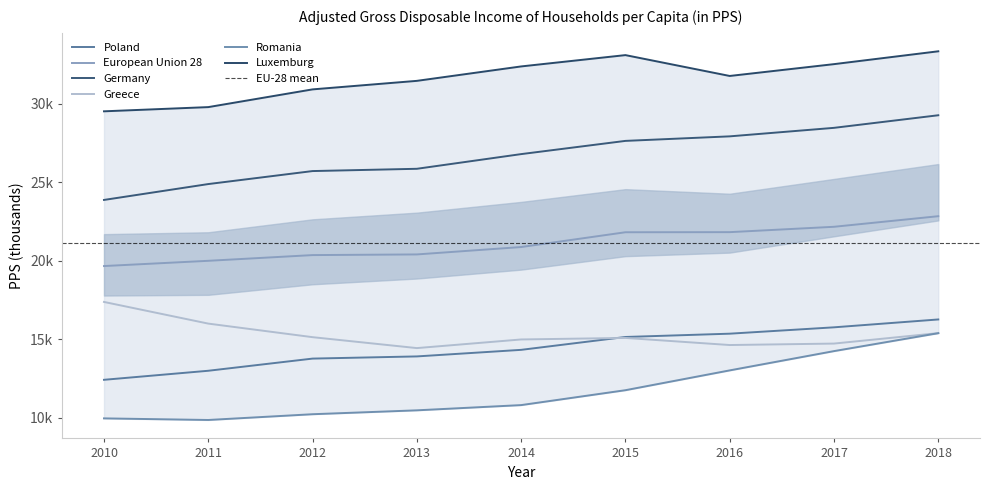

What is the sum of the Germany values at 2013 and 2017?

54.3